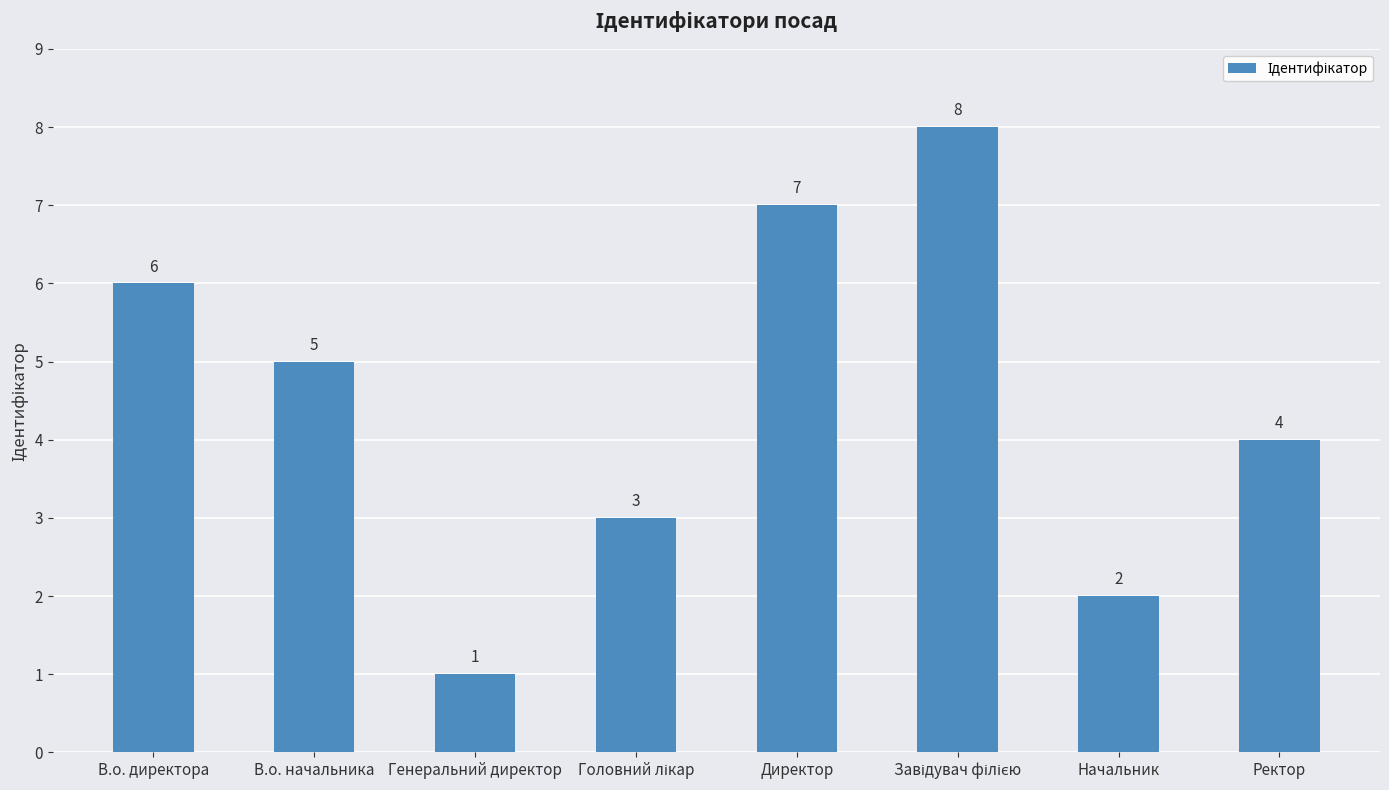

What is the minimum value shown in the chart?

1